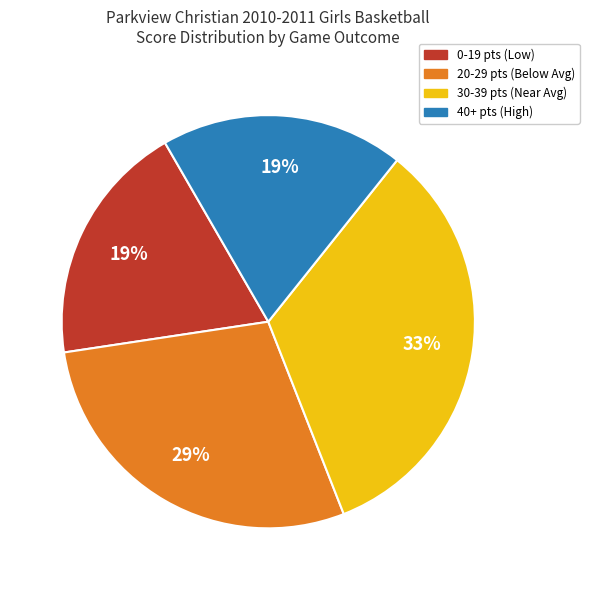

Is there any slice that represents more than half of the pie?

No